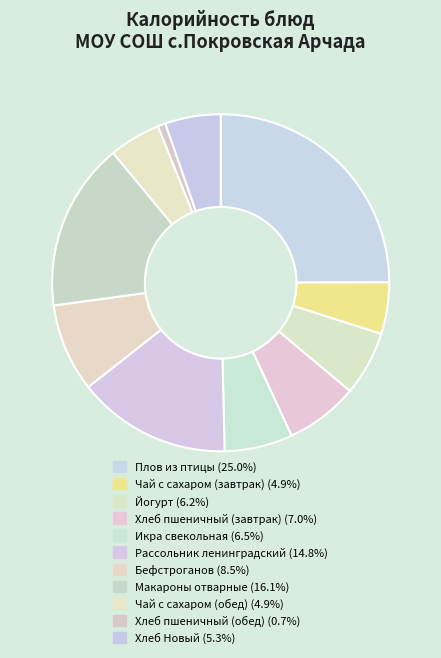

Is the sum of Бефстроганов and Чай с сахаром (завтрак) greater than half?

No